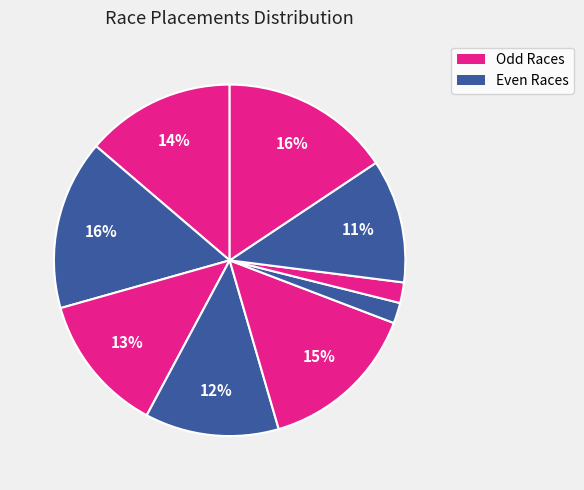

How many segments does this pie chart have?

9